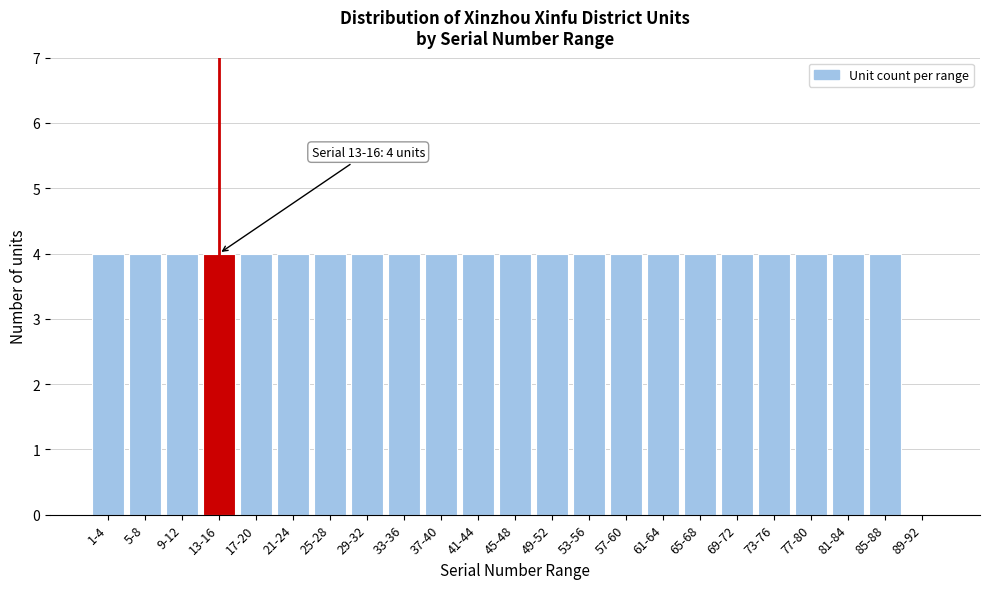

Reading left to right, what are all the values shown in this chart?

1-4=4	5-8=4	9-12=4	13-16=4	17-20=4	21-24=4	25-28=4	29-32=4	33-36=4	37-40=4	41-44=4	45-48=4	49-52=4	53-56=4	57-60=4	61-64=4	65-68=4	69-72=4	73-76=4	77-80=4	81-84=4	85-88=4	89-92=0